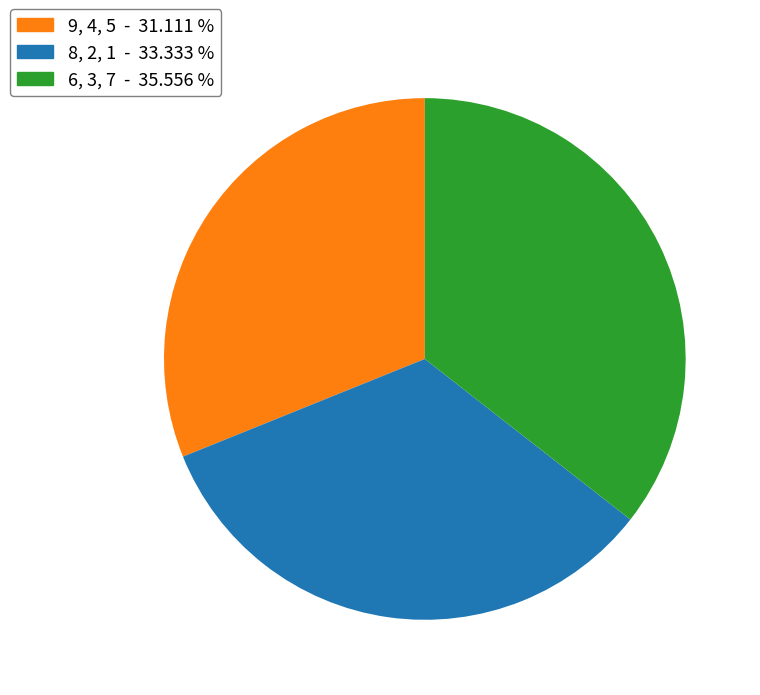

Is there any slice that represents more than half of the pie?

No